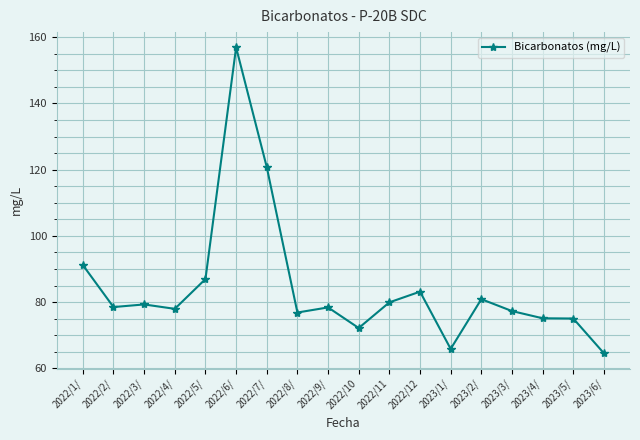

At which category does the chart reach its peak across all series?

2022/6/